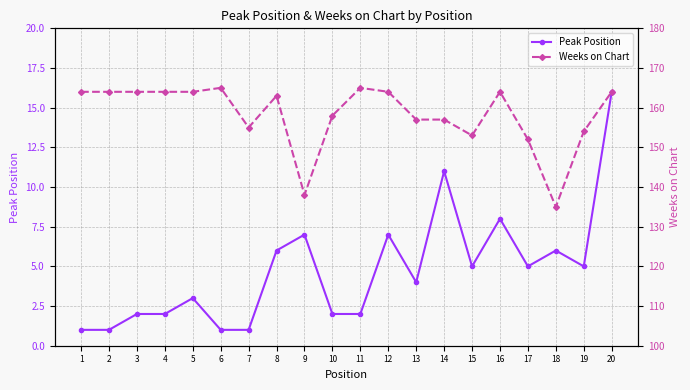

At which category is the sum across all series the highest?

20